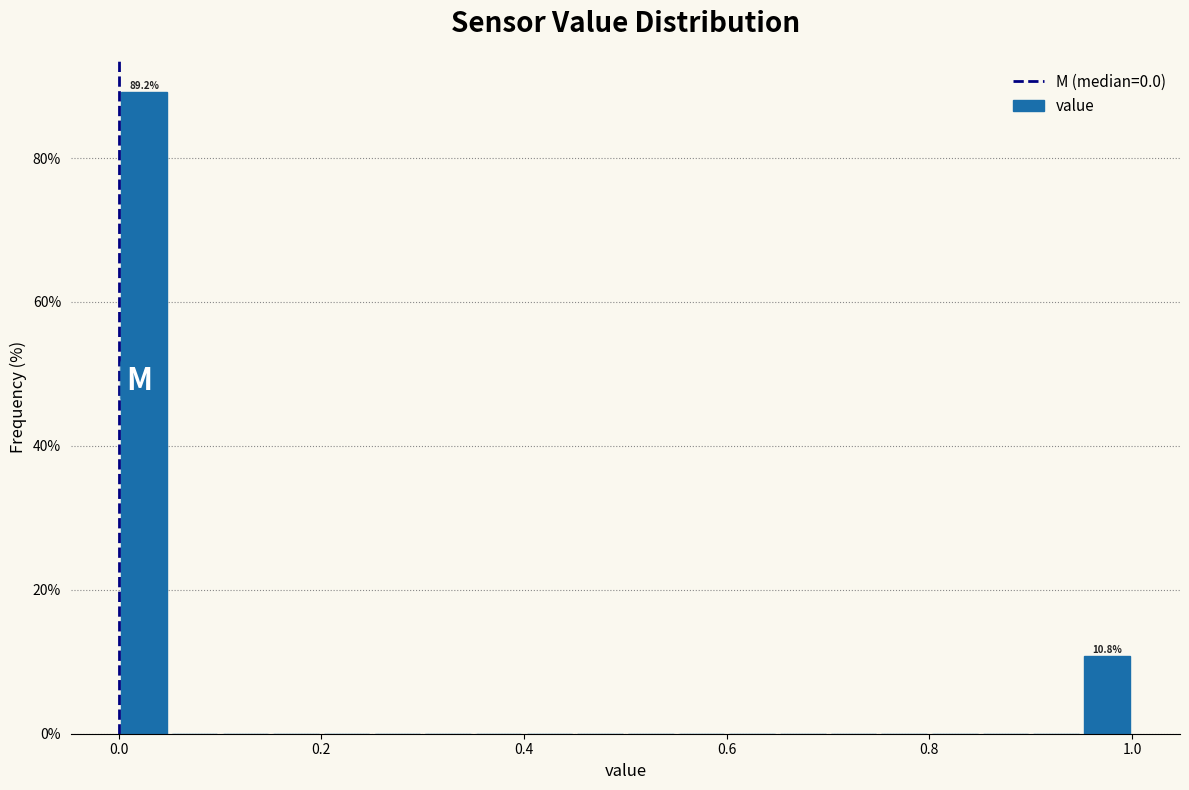

Read against the x-axis, roughly where is the centre of the tallest bar?

0.02